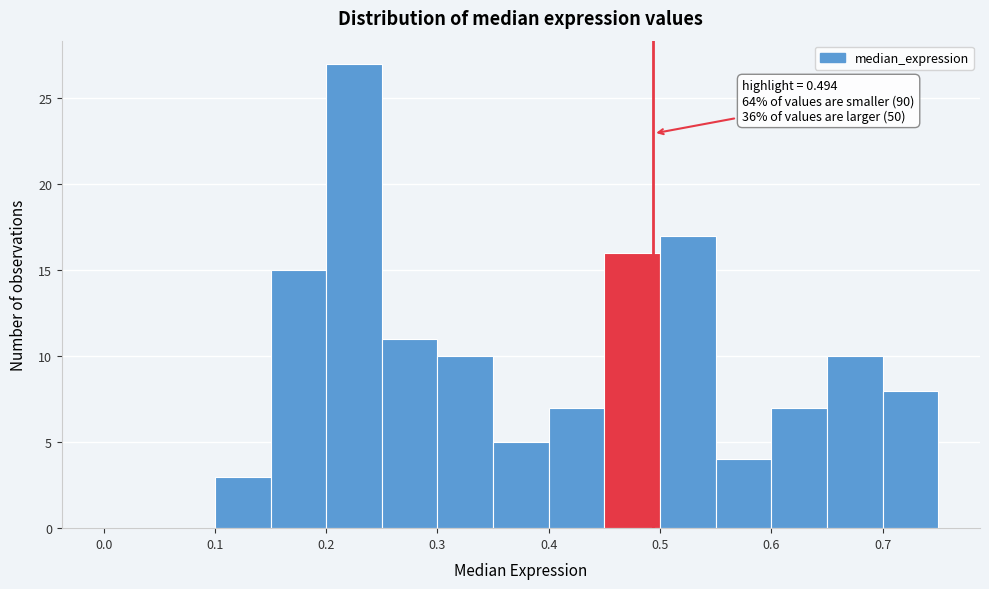

Over which range of the x-axis is the bar tallest?

0.20 to 0.25